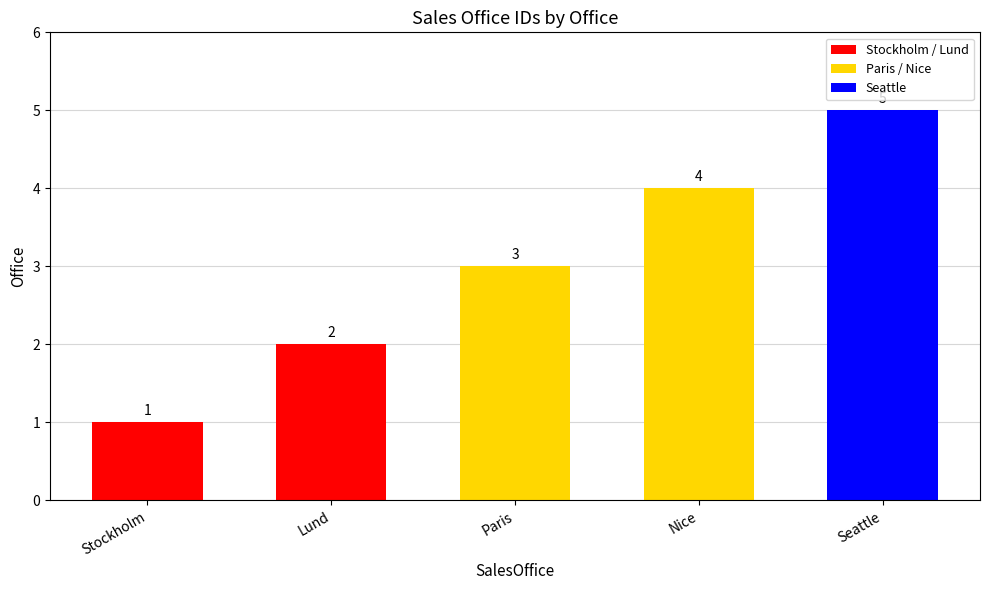

What is the difference between the maximum and second lowest values?

3